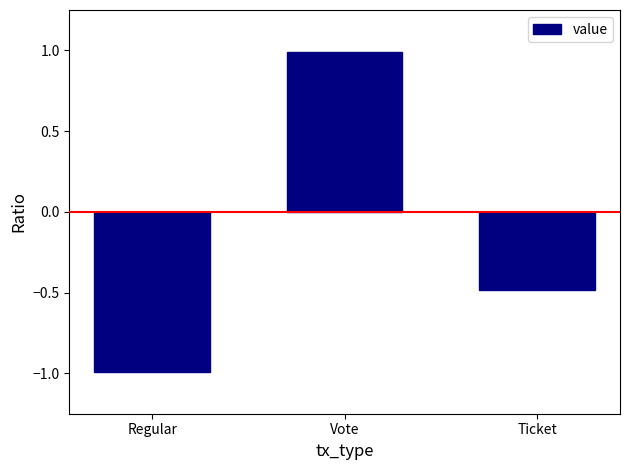

List the labels in order of value, largest first.

Vote, Ticket, Regular